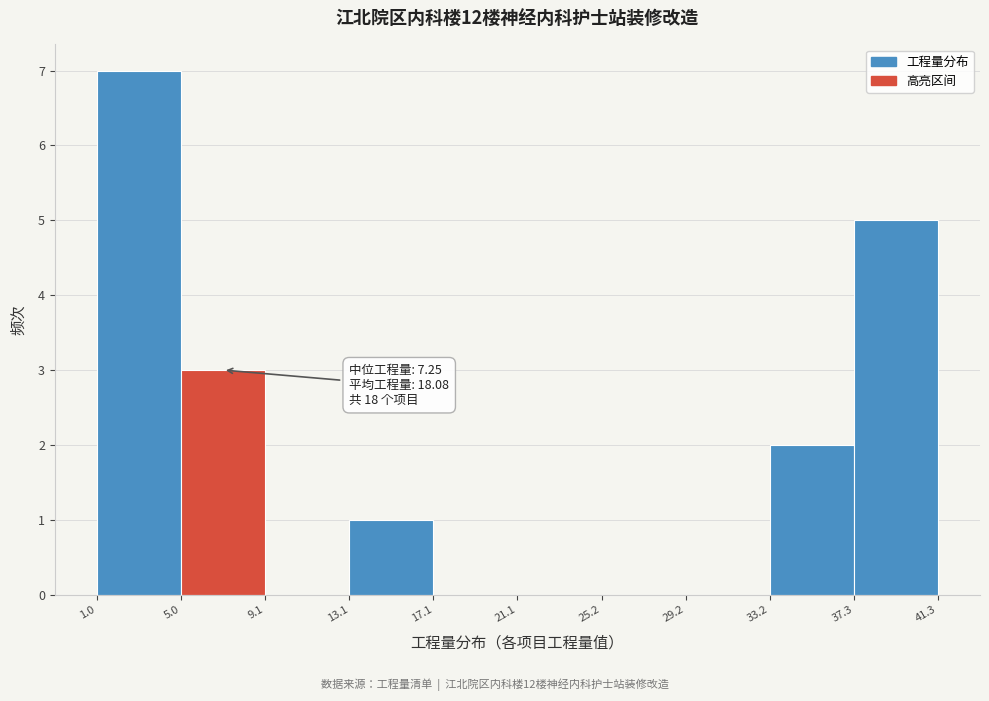

Over which range of the x-axis is the bar tallest?

1.0 to 5.0